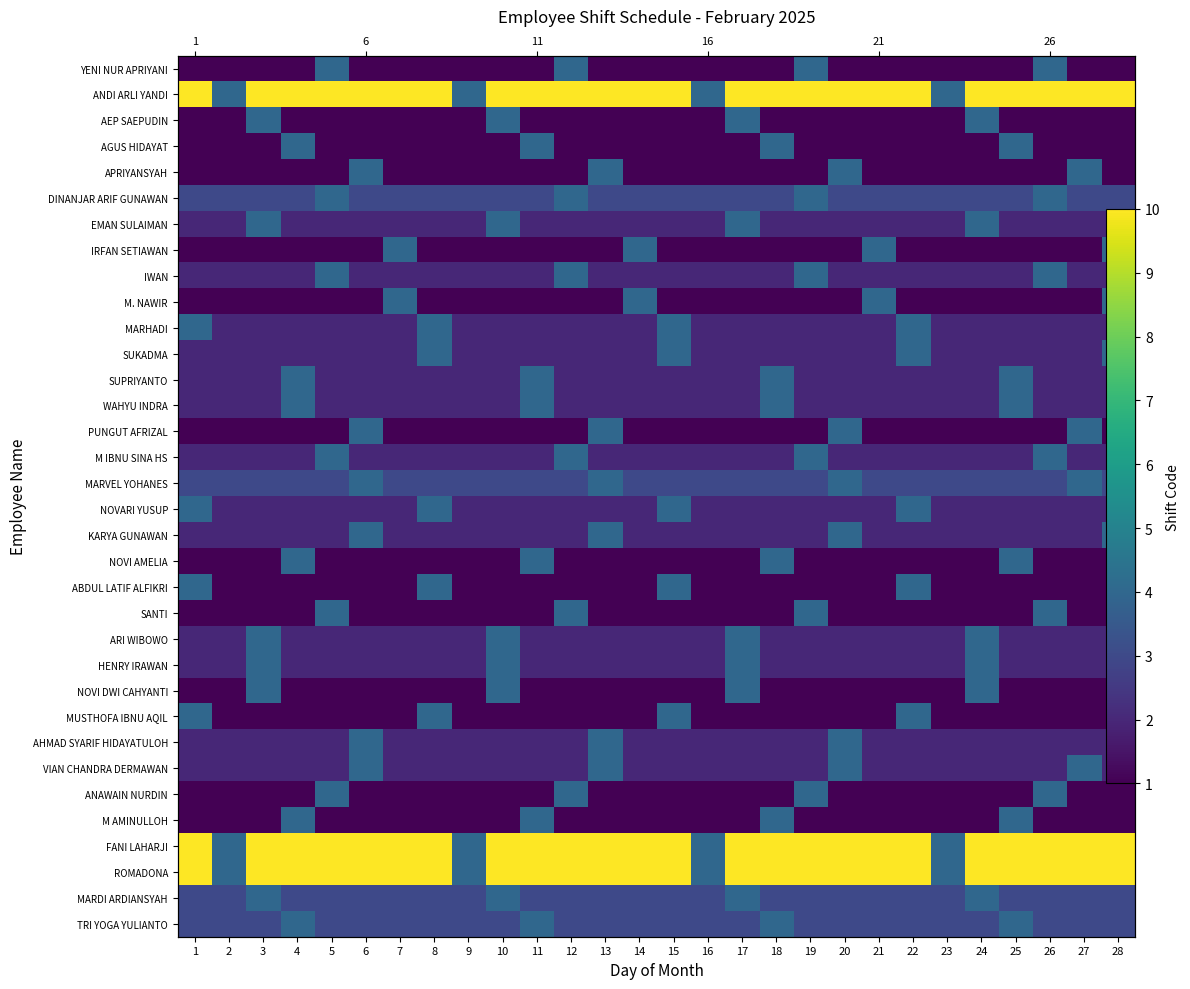

What is the average value of the ANDI ARLI YANDI series?

9